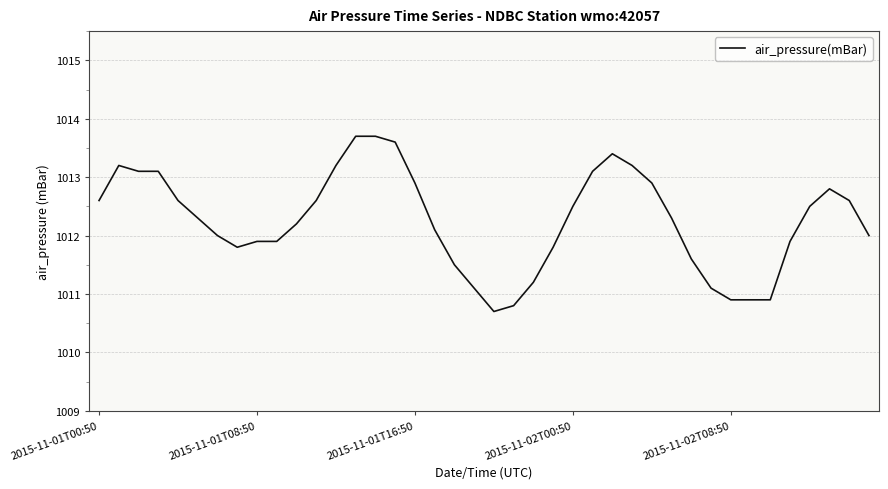

What is the average value?

1012.3